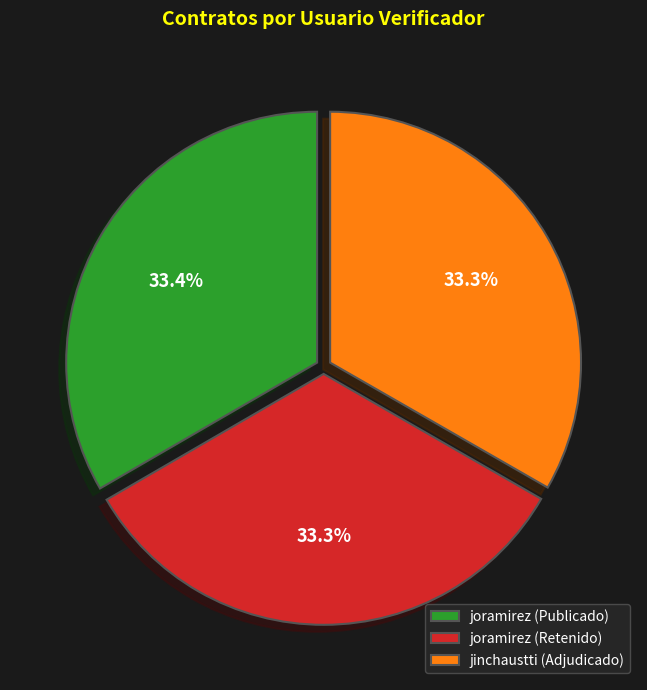

Approximately how many times larger is the value at joramirez (Retenido) compared to joramirez (Publicado)?

1.0